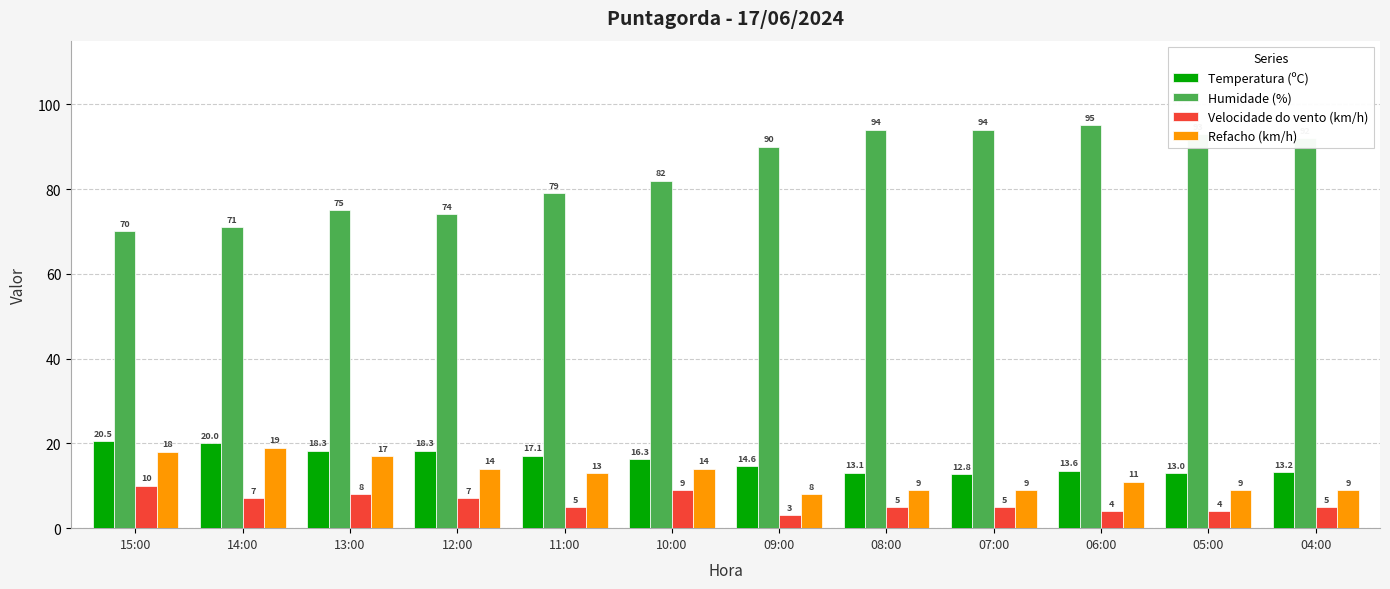

True or false: Humidade (%) has a value of 61.1 at 04:00.

False